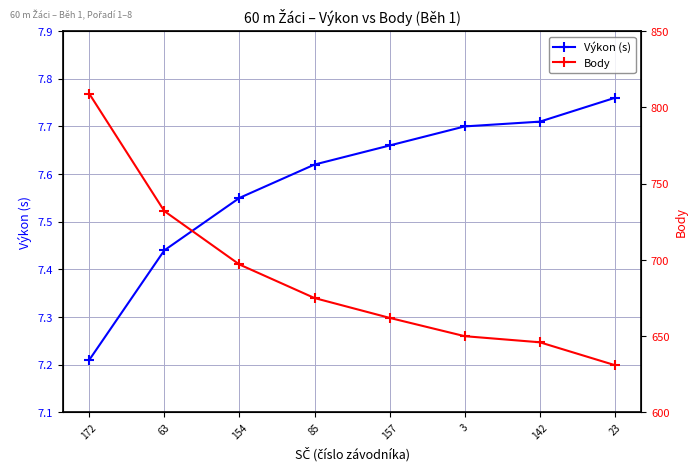

What is the minimum value shown in the chart?

7.2